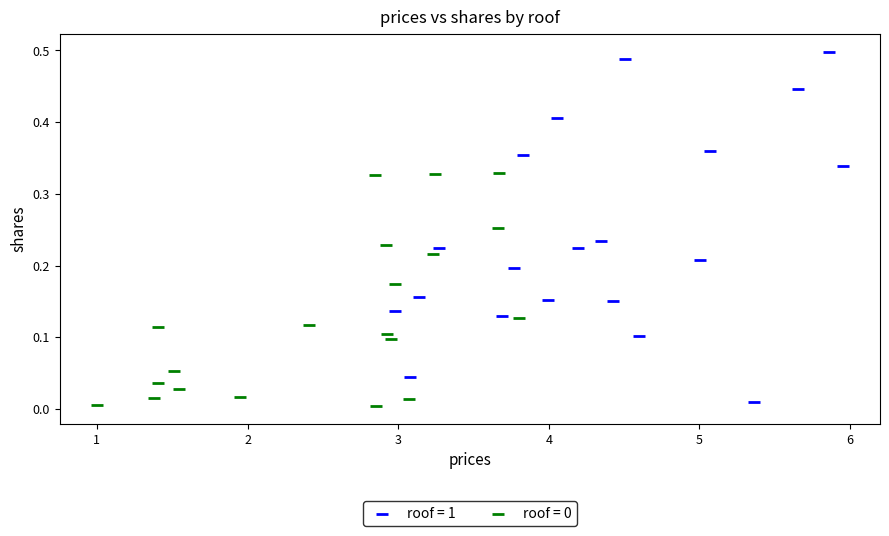

Which series has the widest spread of Y values?

roof = 1